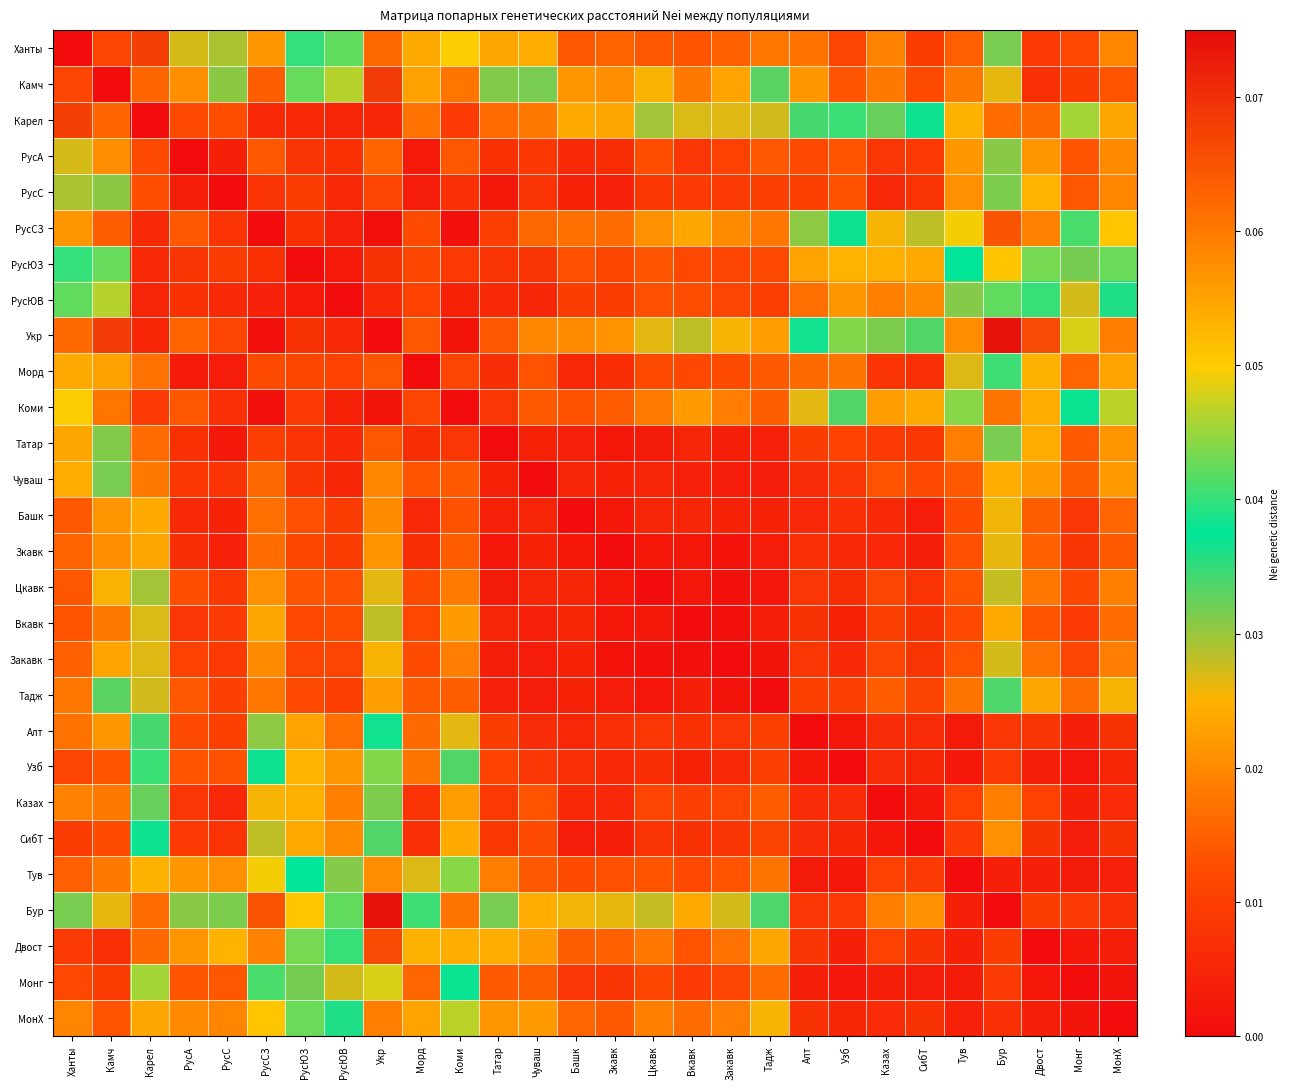

Rank the series at Монг from highest to lowest value.

Укр, Карел, РусСЗ, Коми, РусЮЗ, РусЮВ, Тадж, Морд, Чуваш, Татар, РусС, РусА, Ханты, Цкавк, Закавк, Камч, Бур, Вкавк, Башк, Зкавк, Алт, Казах, СибТ, Тув, Двост, Узб, МонХ, Монг